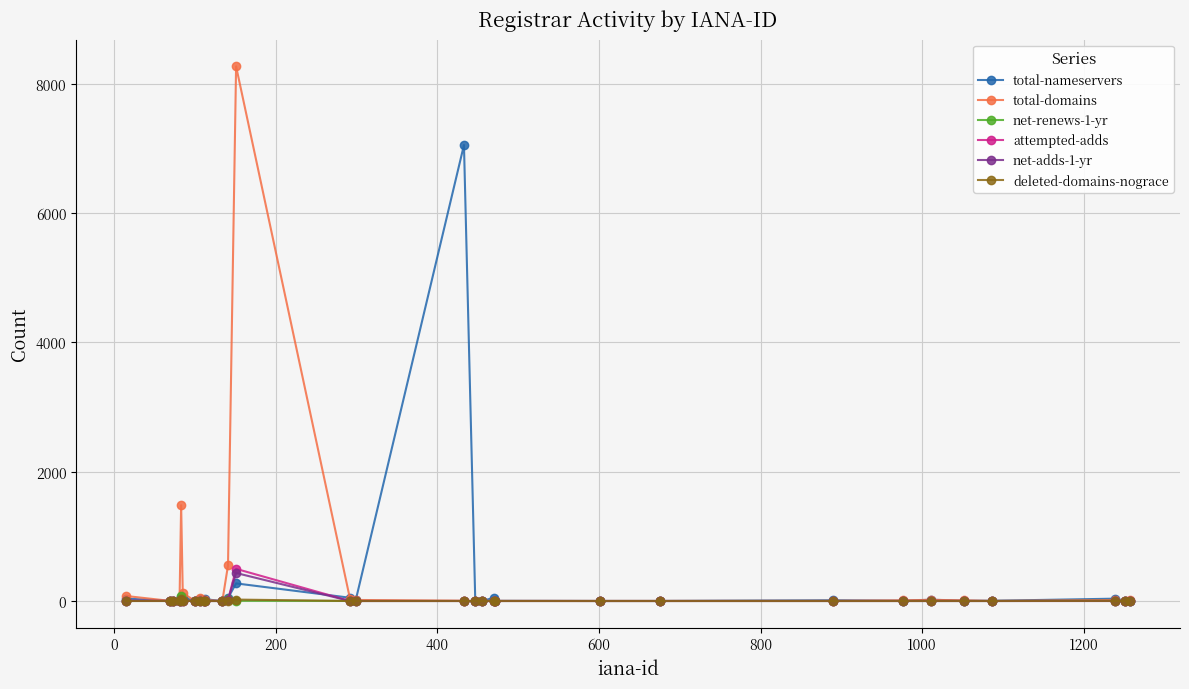

What is the difference between the maximum and minimum values in the total-domains series?

8268